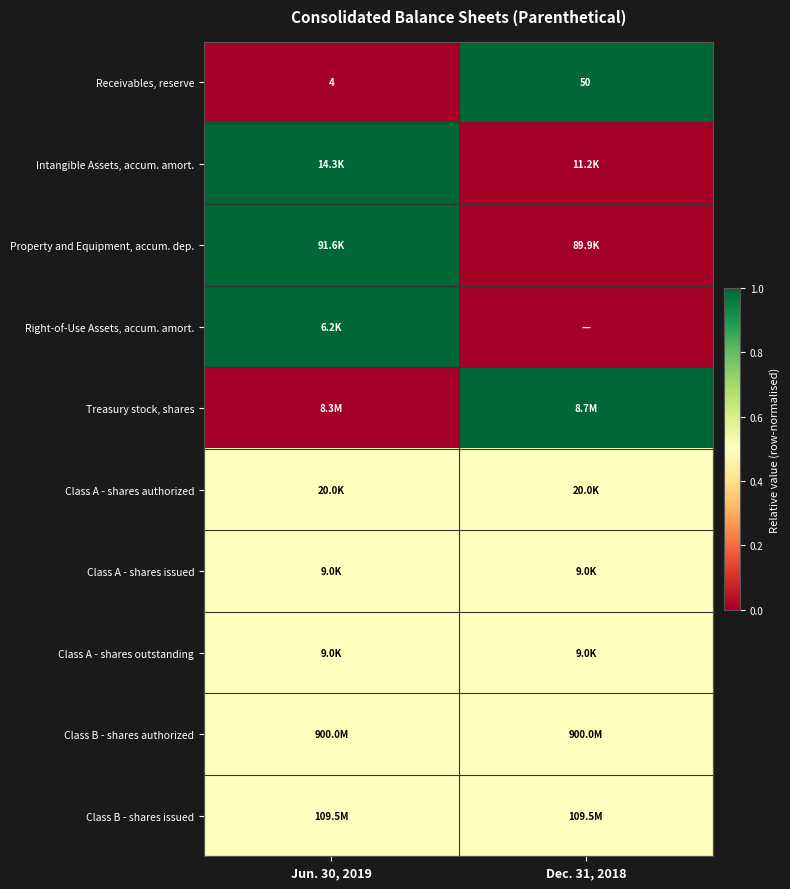

At how many categories does at least one series exceed 0?

2